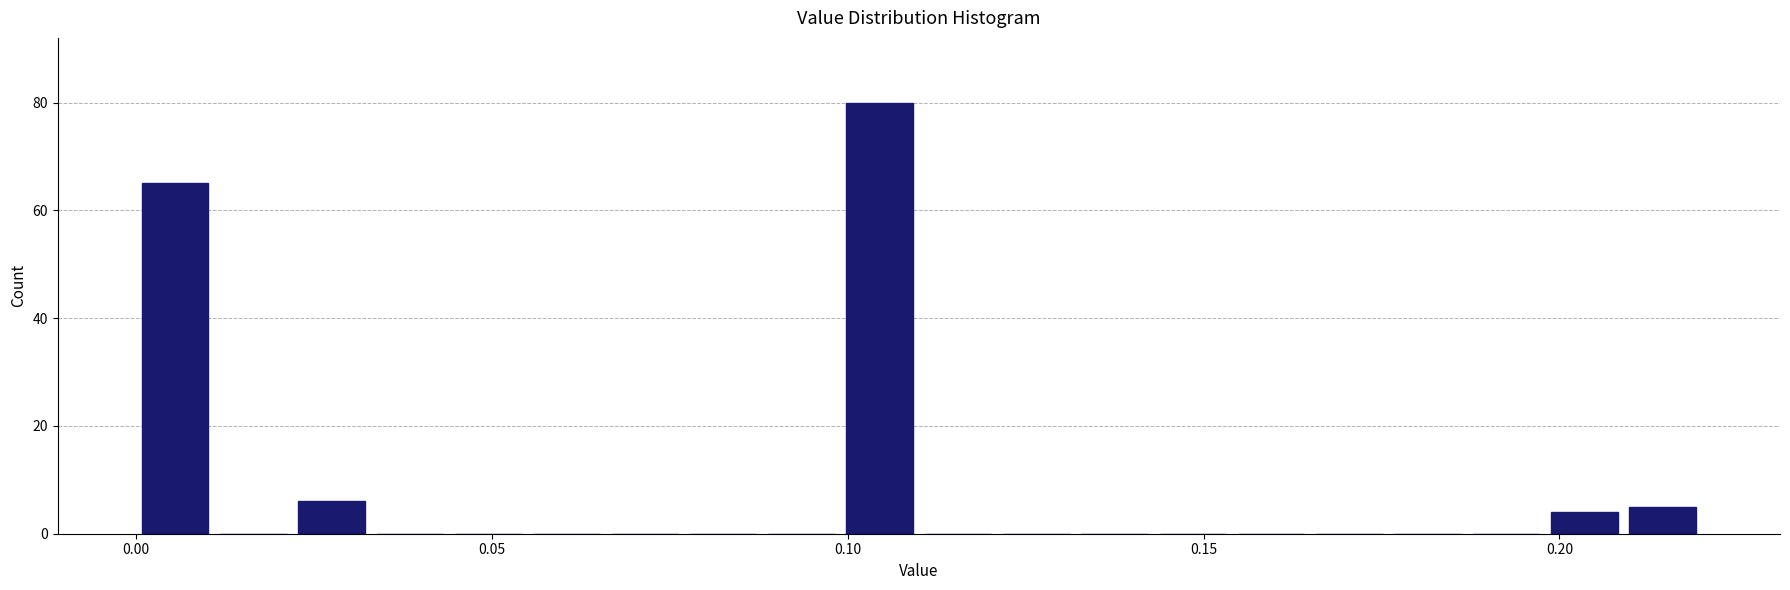

Around what value on the x-axis is the tallest bar? Give the approximate position of its centre, as read against the axis.

0.105